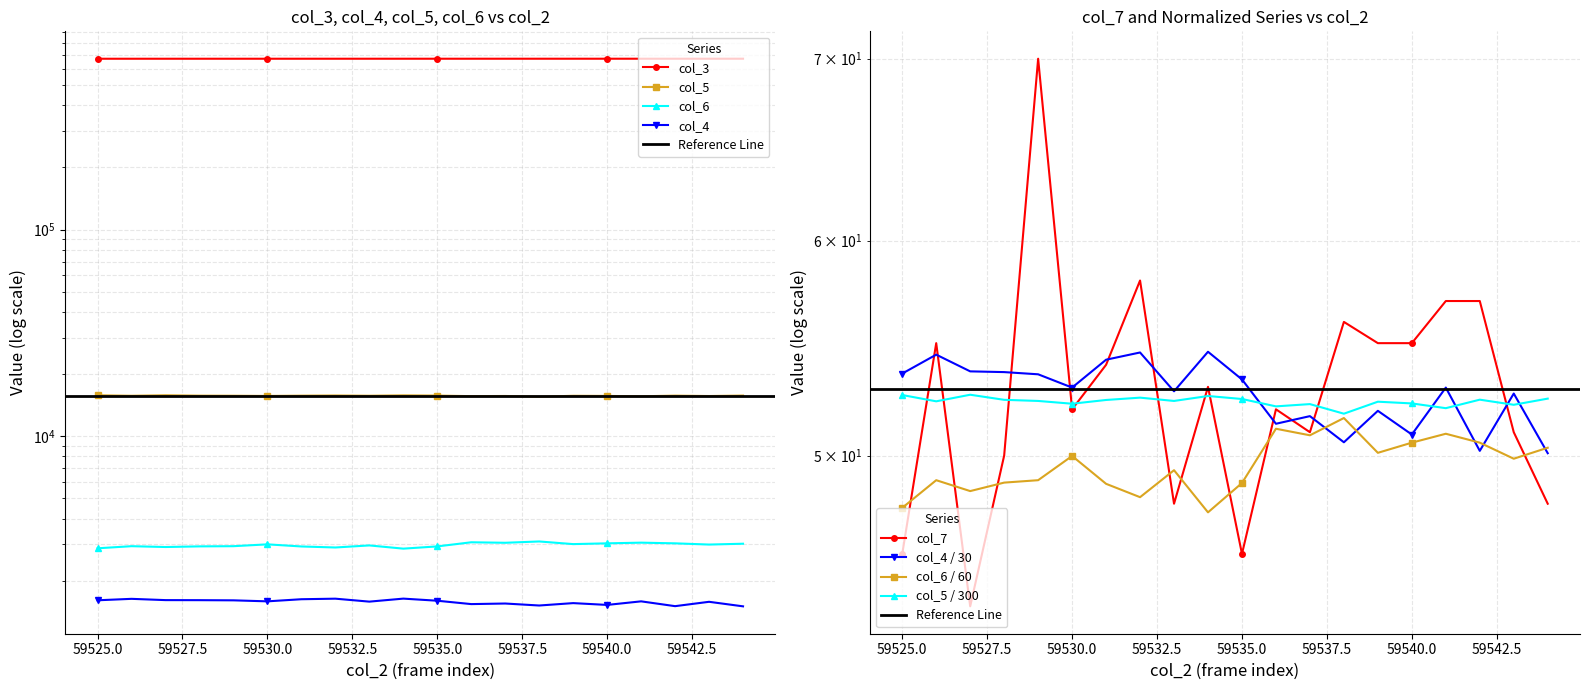

What is the maximum value shown in the chart?

671869.0